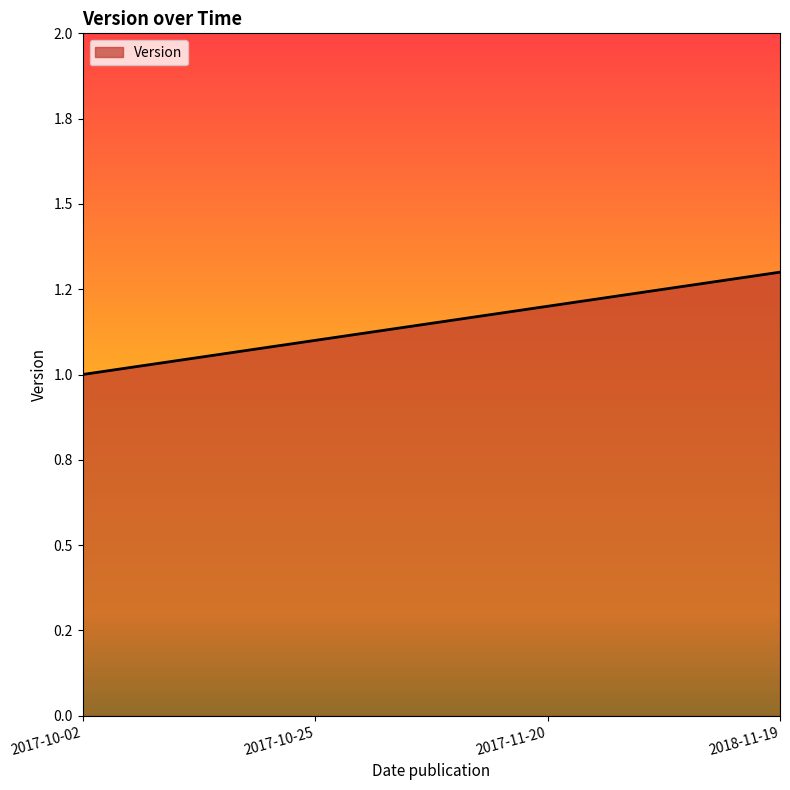

What is the average value?

1.1